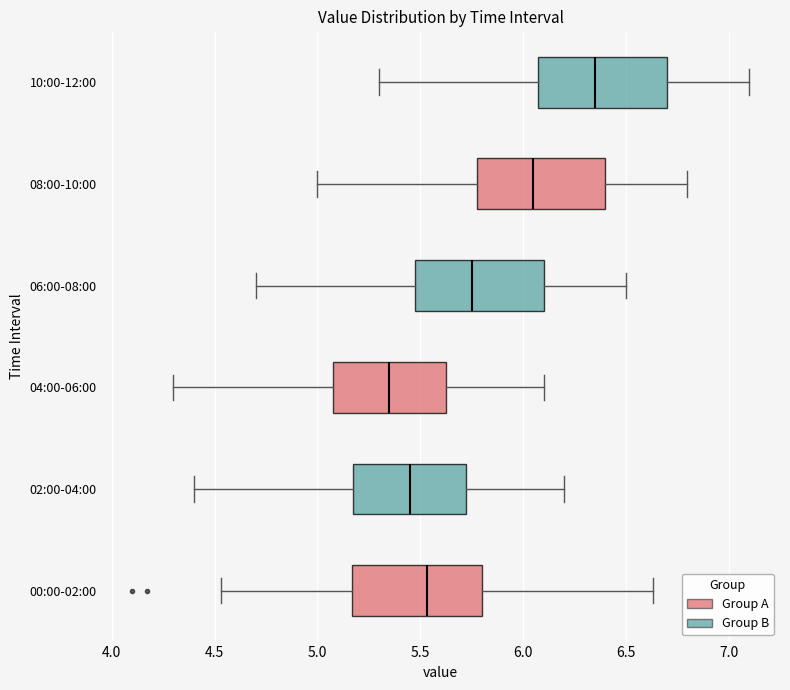

Reading bottom to top, read every box against the x-axis: the position of its median line, the range the box covers, and the ends of its whiskers. The values are not printed on the chart, so give them approximately, as read against the axis.

00:00-02:00: median 5.55, box 5.15 to 5.80, whiskers 4.55 to 6.65
02:00-04:00: median 5.45, box 5.20 to 5.75, whiskers 4.40 to 6.20
04:00-06:00: median 5.35, box 5.10 to 5.65, whiskers 4.30 to 6.10
06:00-08:00: median 5.75, box 5.50 to 6.10, whiskers 4.70 to 6.50
08:00-10:00: median 6.05, box 5.80 to 6.40, whiskers 5.00 to 6.80
10:00-12:00: median 6.35, box 6.10 to 6.70, whiskers 5.30 to 7.10